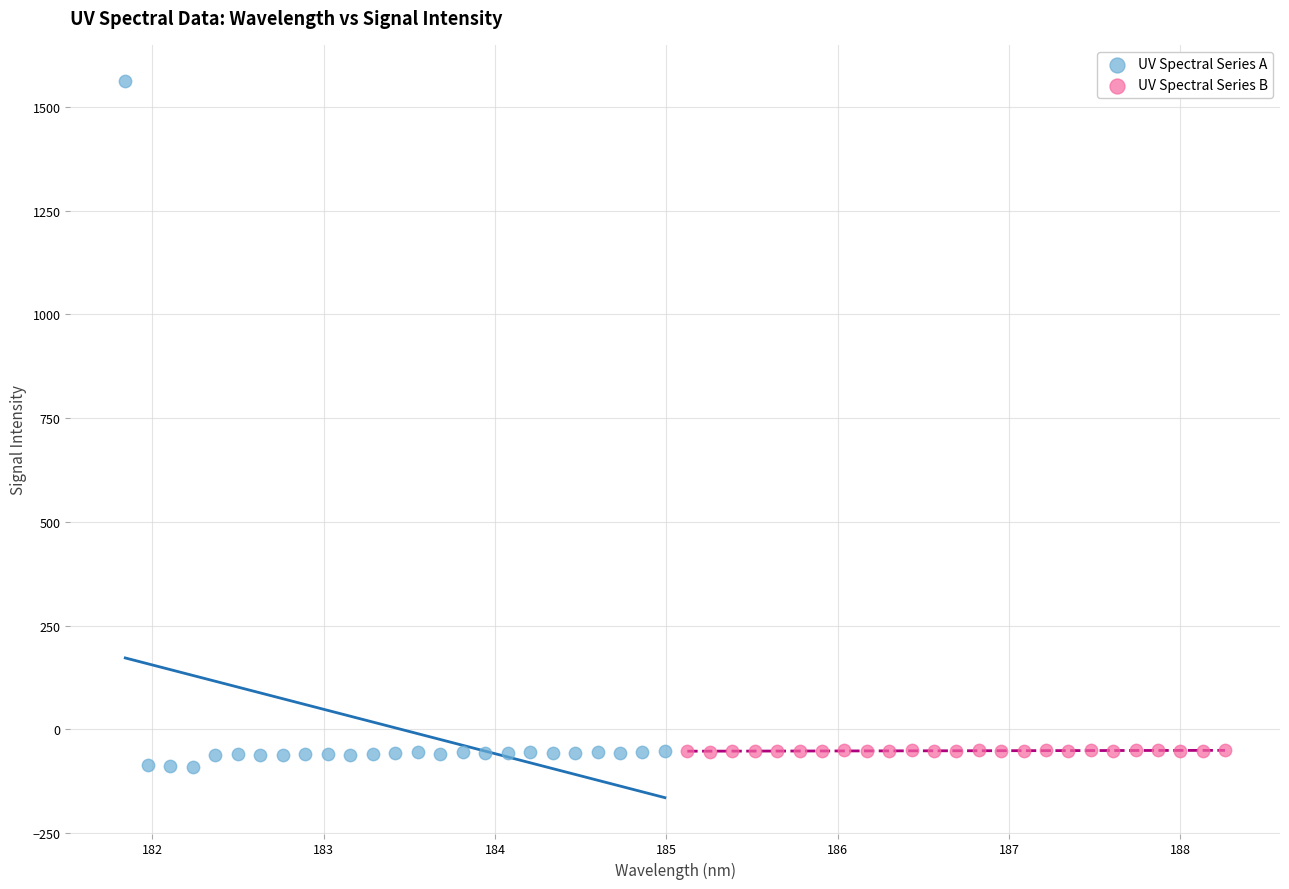

Which series has the widest spread of Y values?

UV Spectral Series A